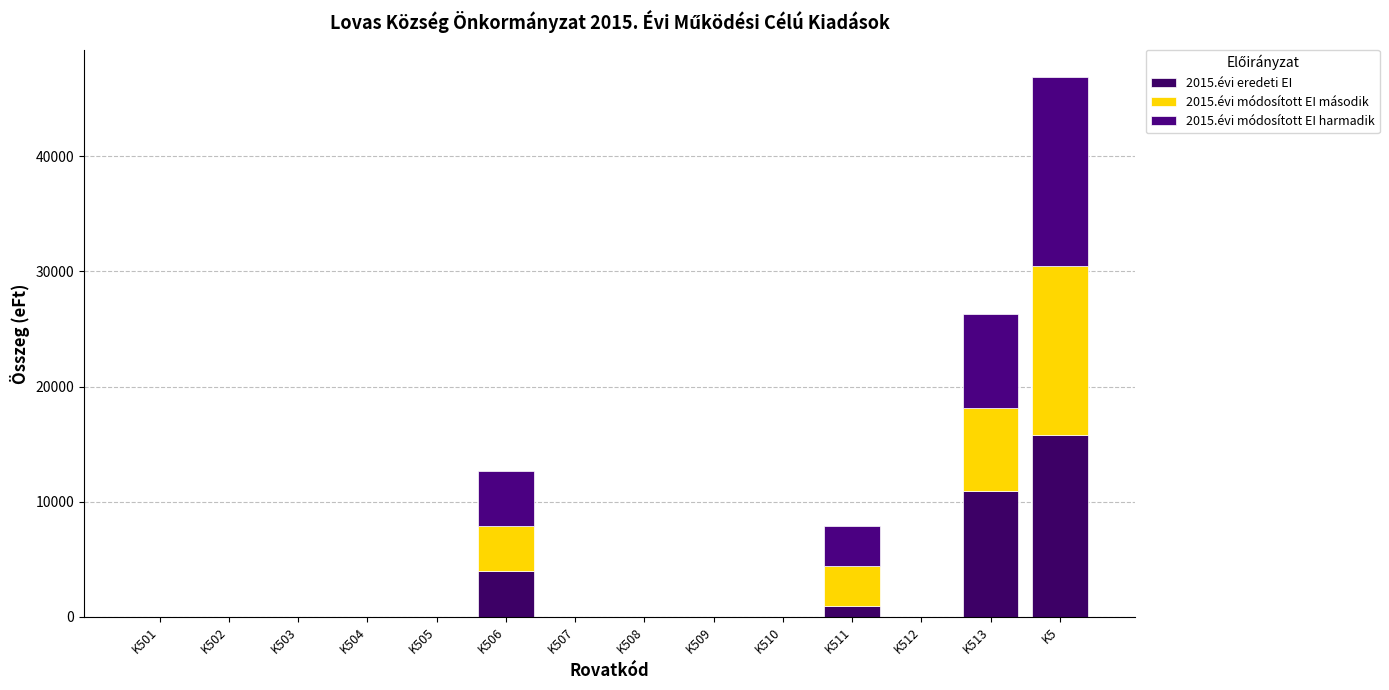

What is the label of the 6th bar from the left?

K506